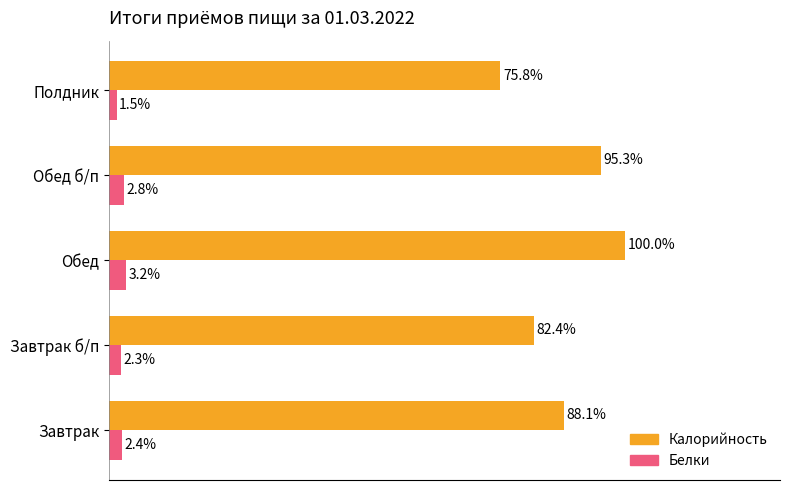

At which category is the sum across all series the highest?

Обед